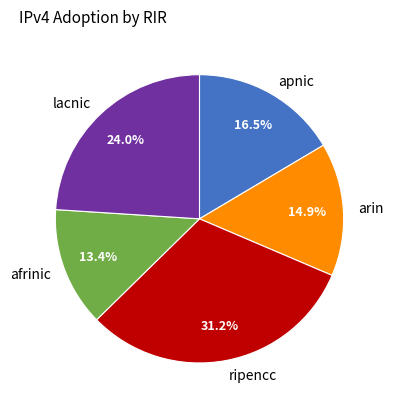

To the nearest percent, what portion does afrinic represent?

13%